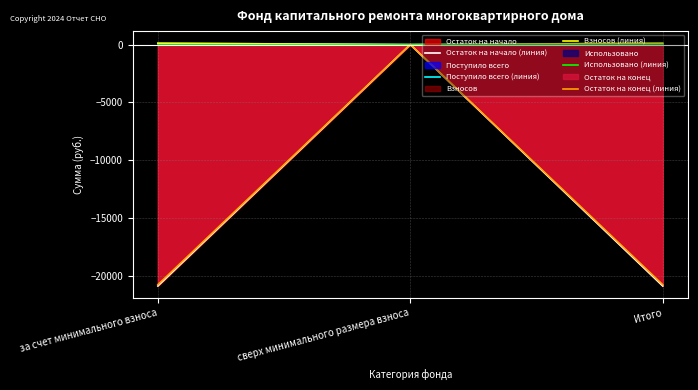

True or false: Остаток на конец (линия) has a value of -20742.8 at за счет минимального взноса.

True